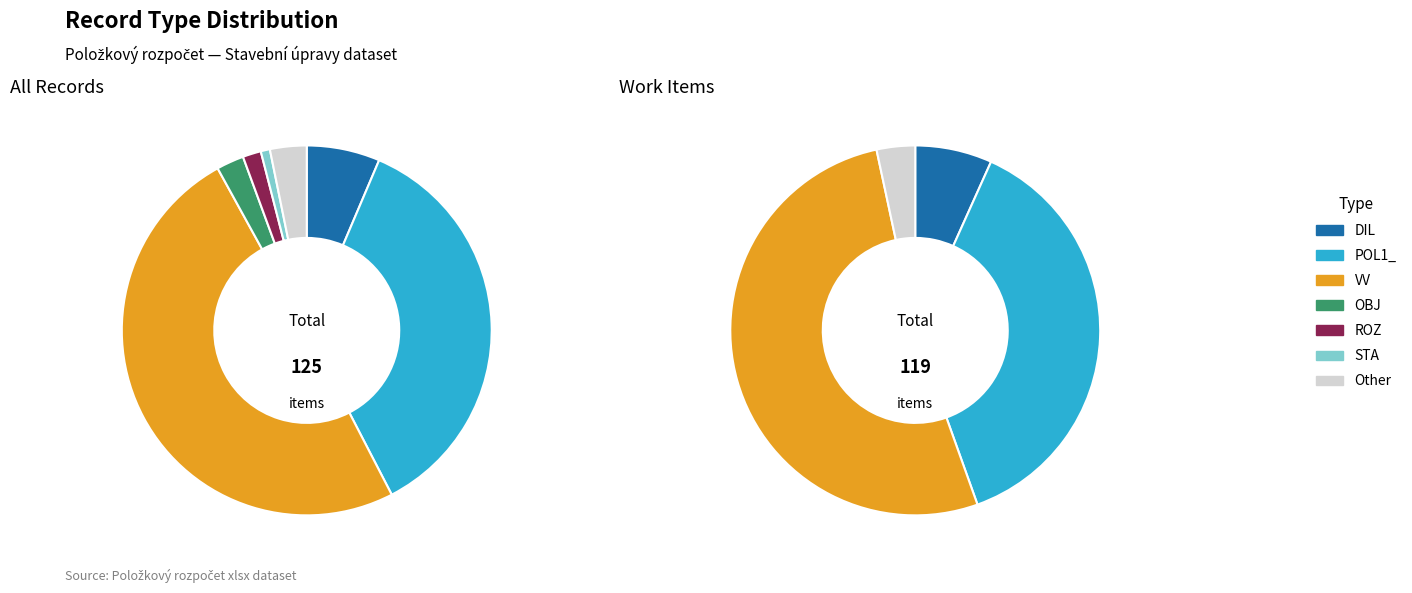

How many slices are in this pie chart?

7